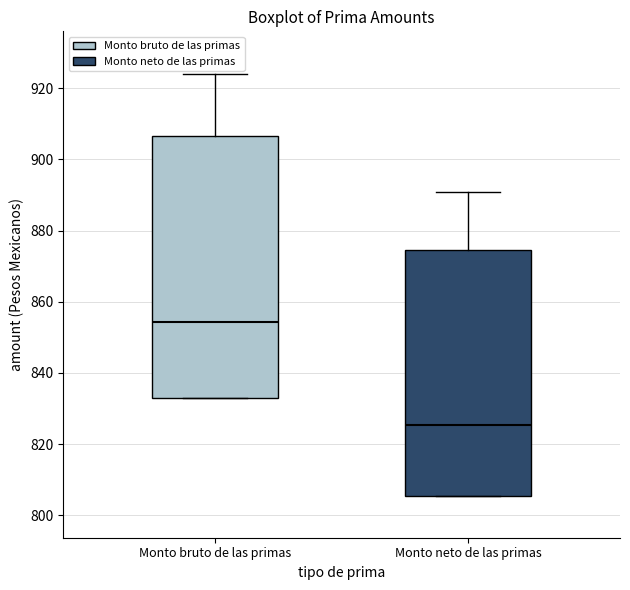

Reading left to right, transcribe this box plot: for each box, give where its median line is, the range the box spans, and where its two whiskers end, as read against the y-axis. The values are not printed on the chart, so give them approximately, as read against the axis.

Monto bruto de las primas: median 854, box 832 to 906, whiskers 832 to 924
Monto neto de las primas: median 826, box 806 to 874, whiskers 806 to 890